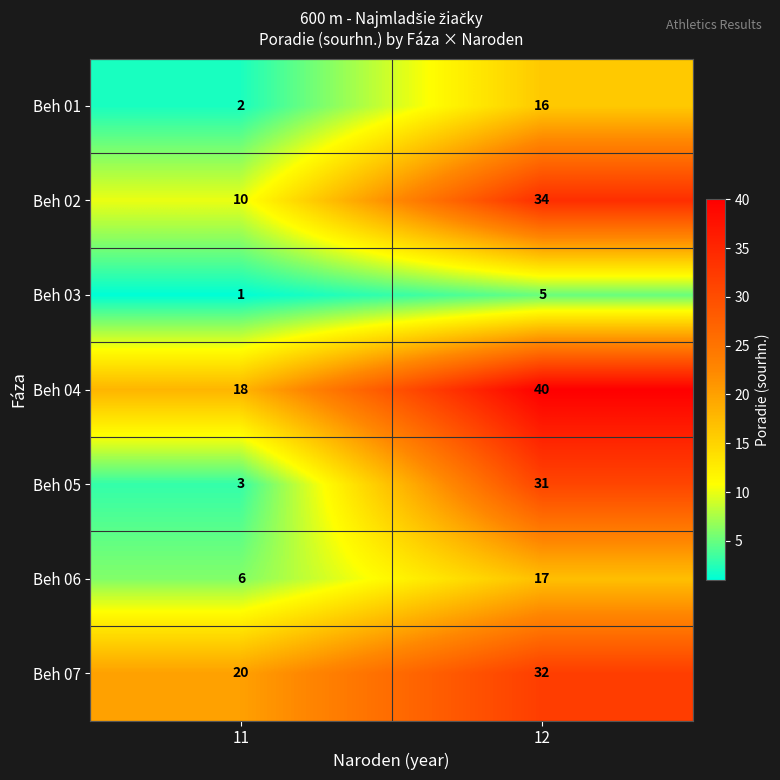

True or false: Beh 02 has a value of 10 at 11.

True